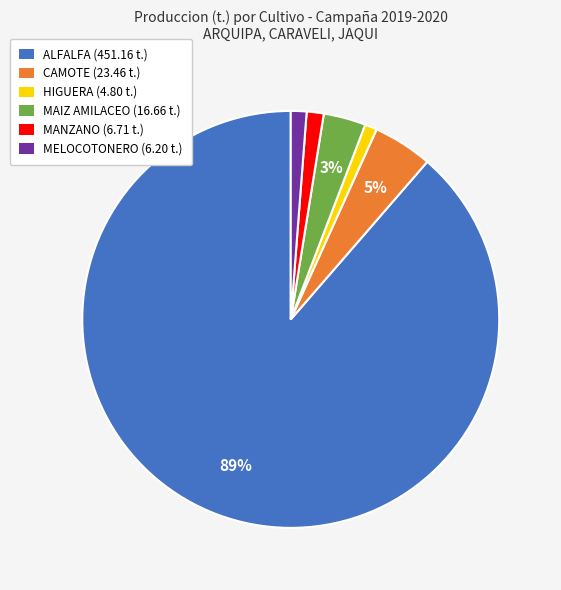

What is the ratio of the value at HIGUERA to the value at MAIZ AMILACEO?

0.3